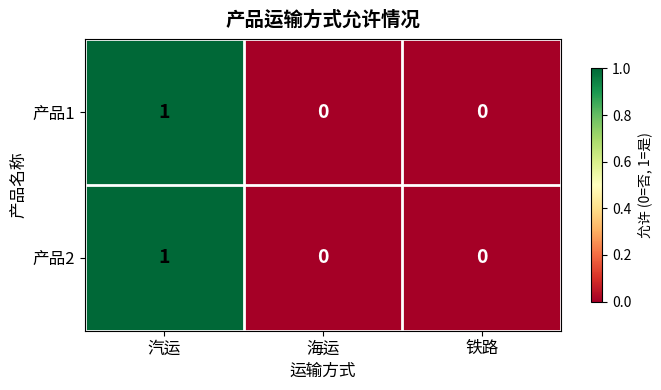

The 产品2 series shows 0 at 铁路. True or false?

True